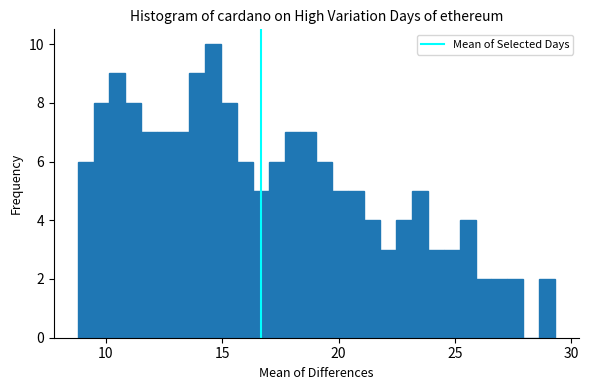

Read against the x-axis, roughly where is the centre of the tallest bar?

14.5